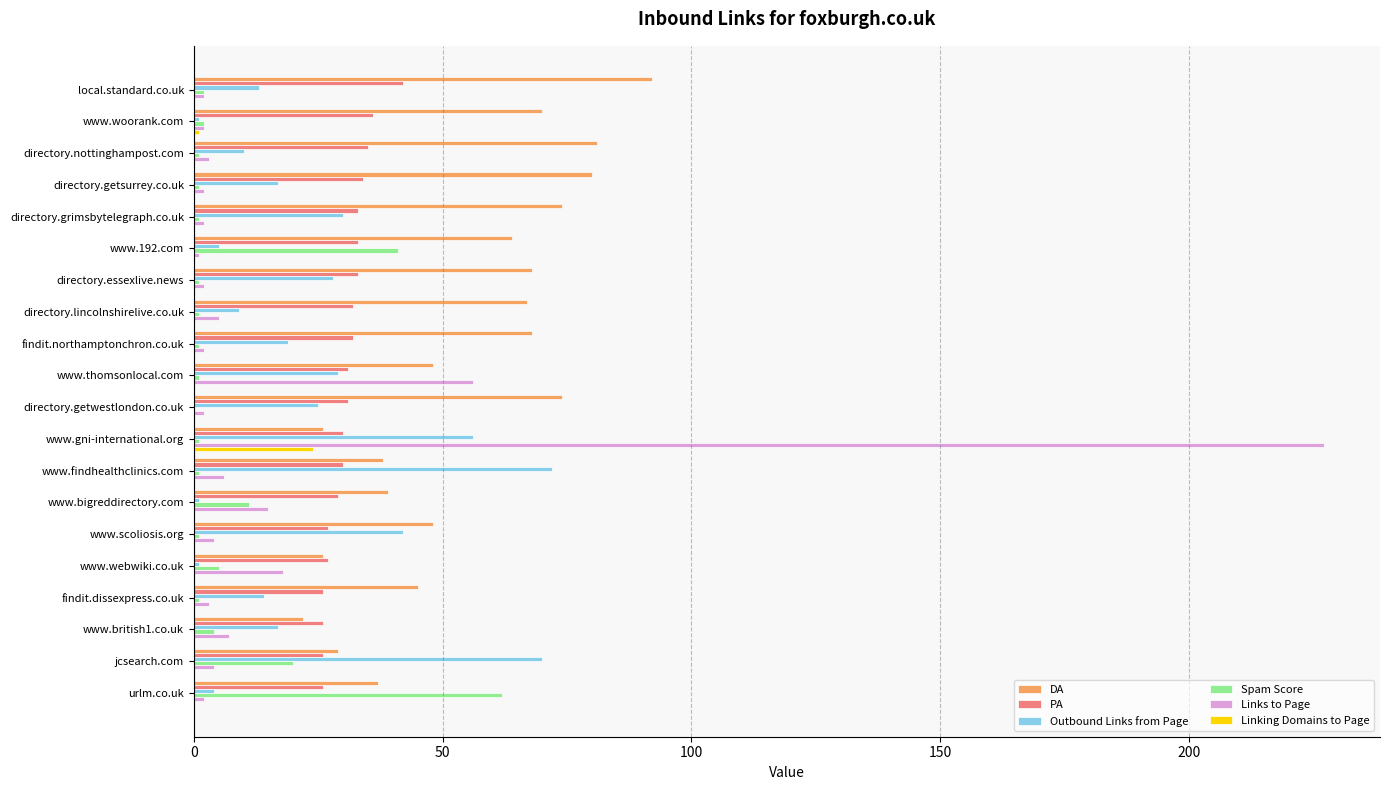

What is the maximum value shown in the chart?

227